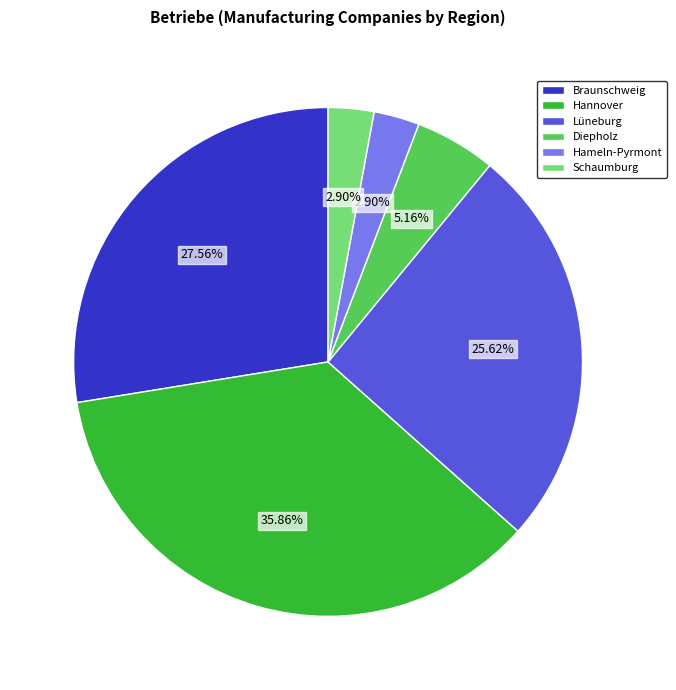

To the nearest percent, what is the average slice percentage?

17%